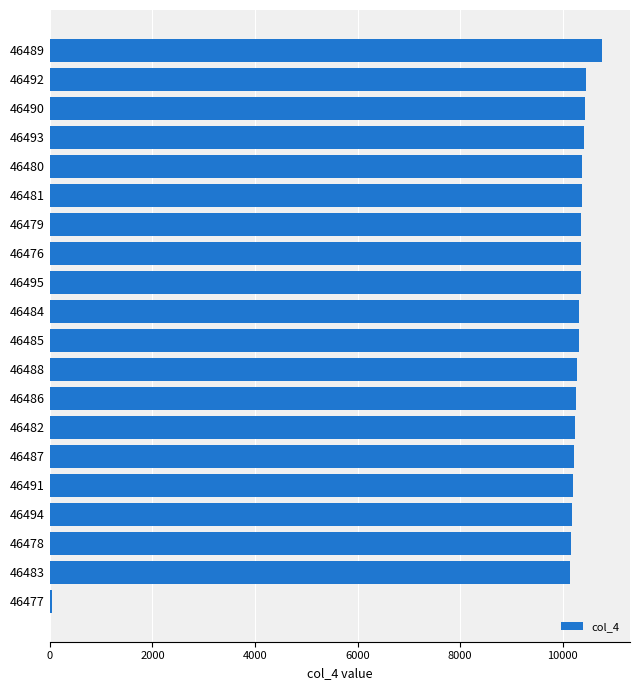

What is the approximate value at 46488?

10277